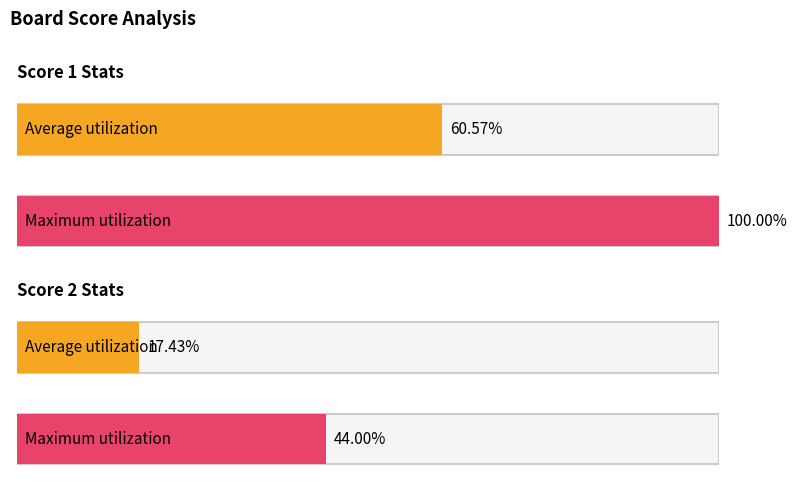

Which series changed the most between 3 and 12?

Score 1